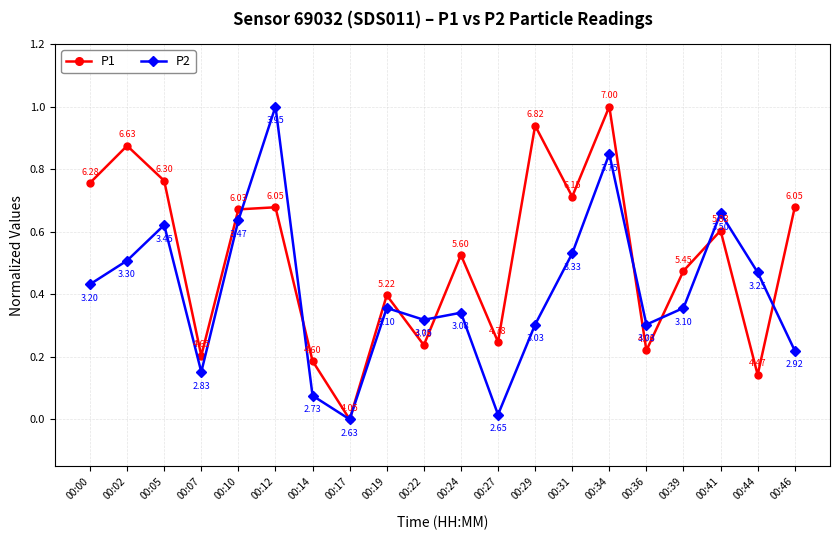

Between 00:12 and 00:41, which series saw the biggest shift?

P2